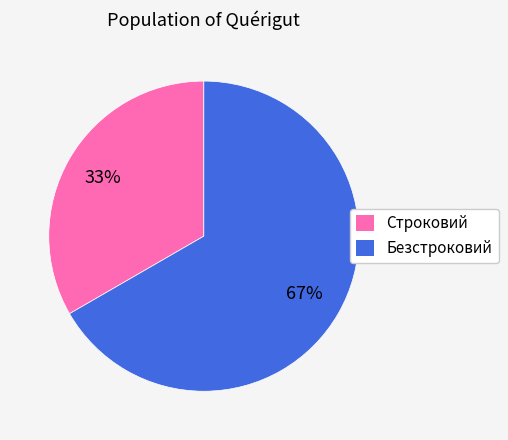

Rank the categories by value from highest to lowest.

Безстроковий, Строковий